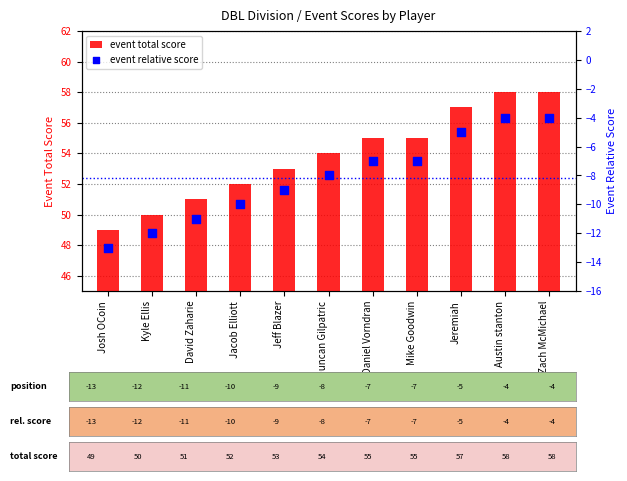

Which series reaches the maximum Y coordinate?

event total score